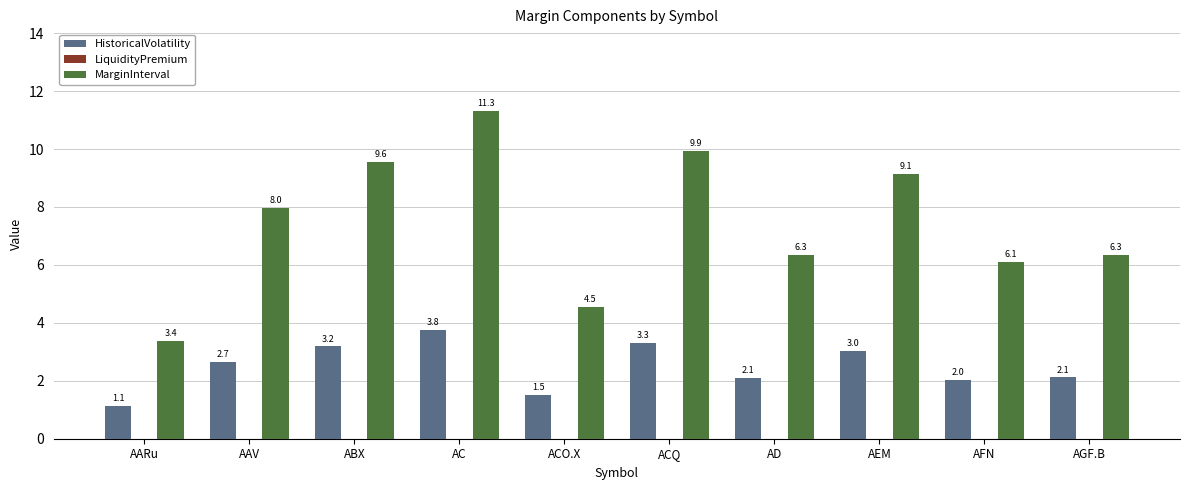

Is it true that MarginInterval equals 9.1 at AEM?

True